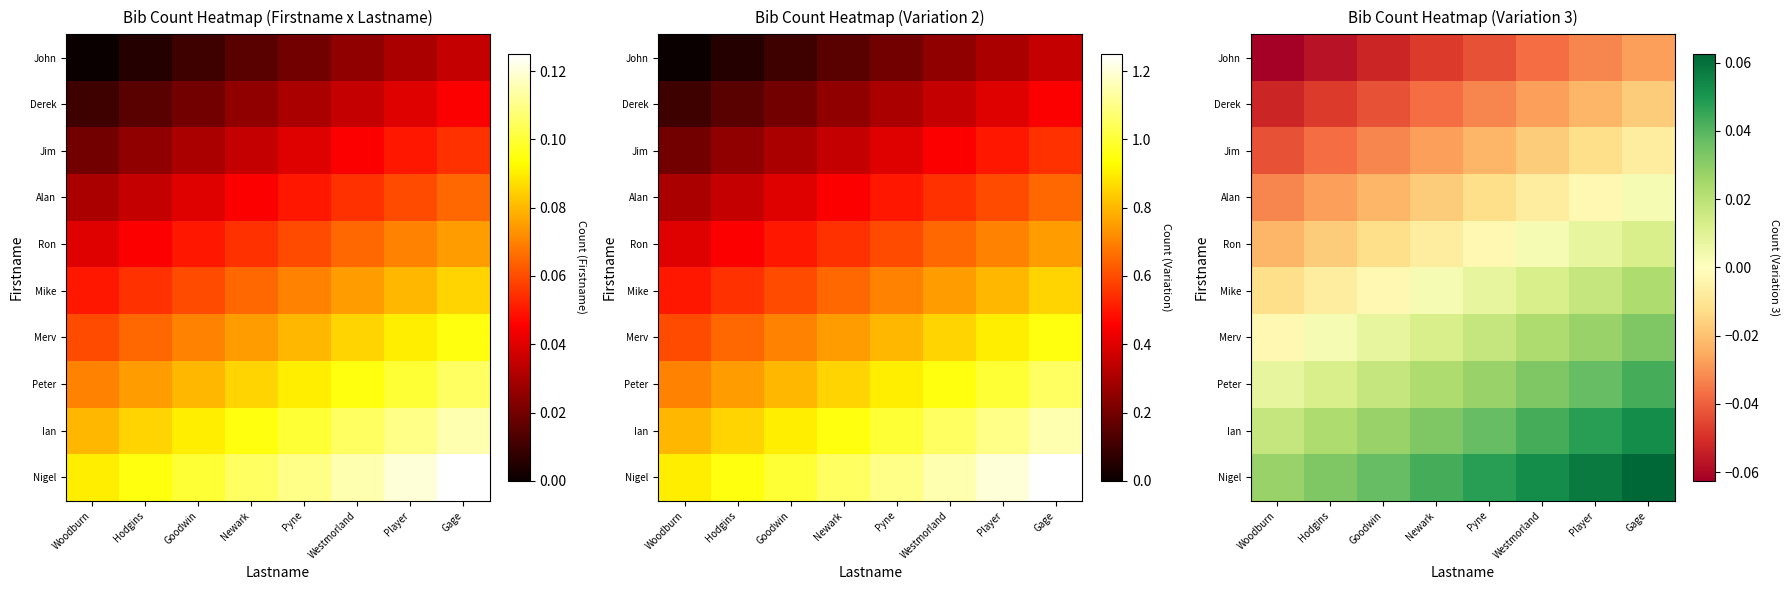

How many data points does each series have?

8